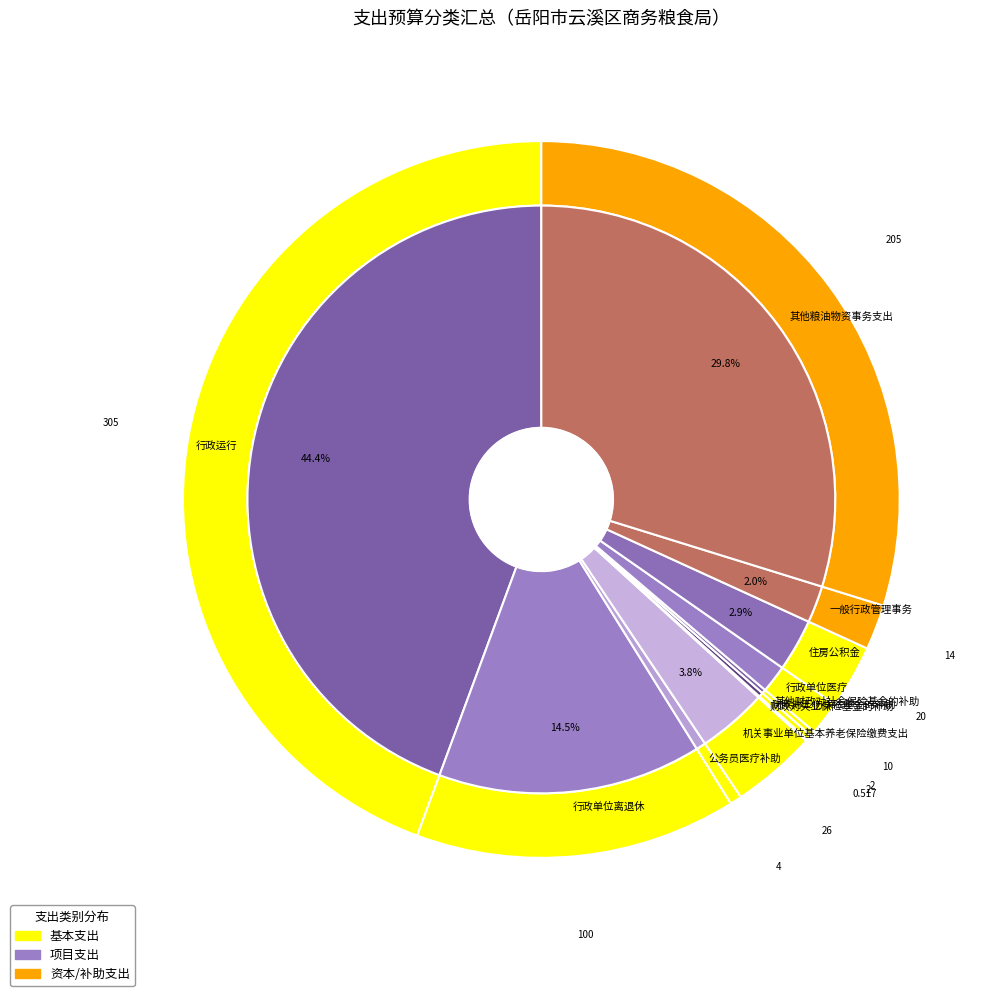

Count the number of slices in the pie.

11